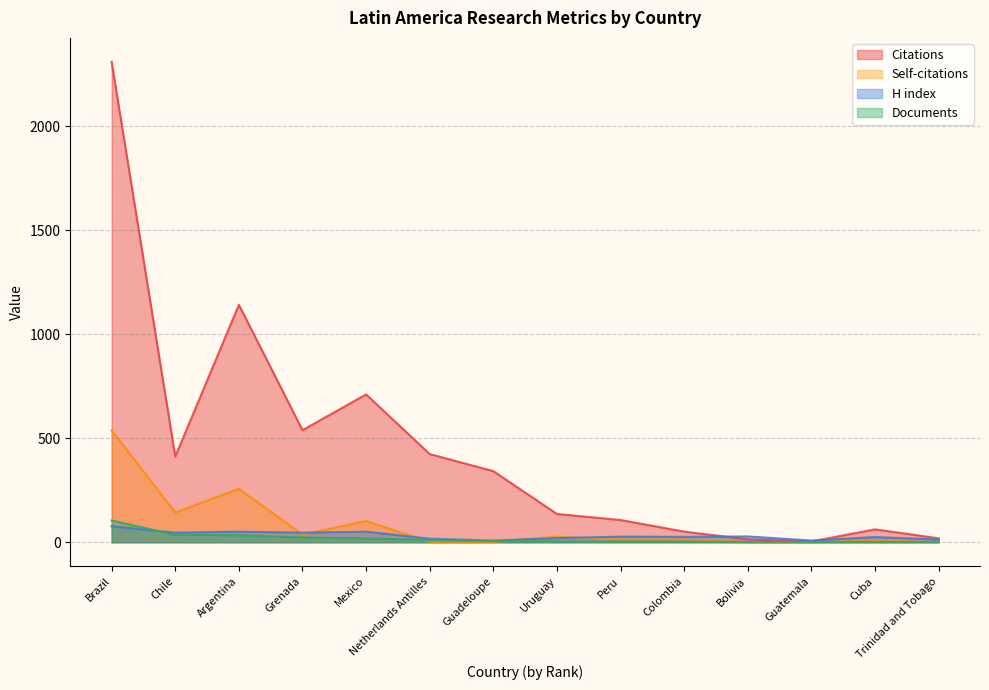

Reading left to right, list all the values displayed in this chart.

Citations: 2310	412	1142	539	711	424	342	136	107	51	14	4	62	19
Self-citations: 538	143	257	37	102	1	2	27	13	14	1	0	9	0
H index: 77	46	51	46	51	17	8	20	27	26	28	8	25	13
Documents: 105	35	34	23	19	10	6	4	3	3	1	1	1	1